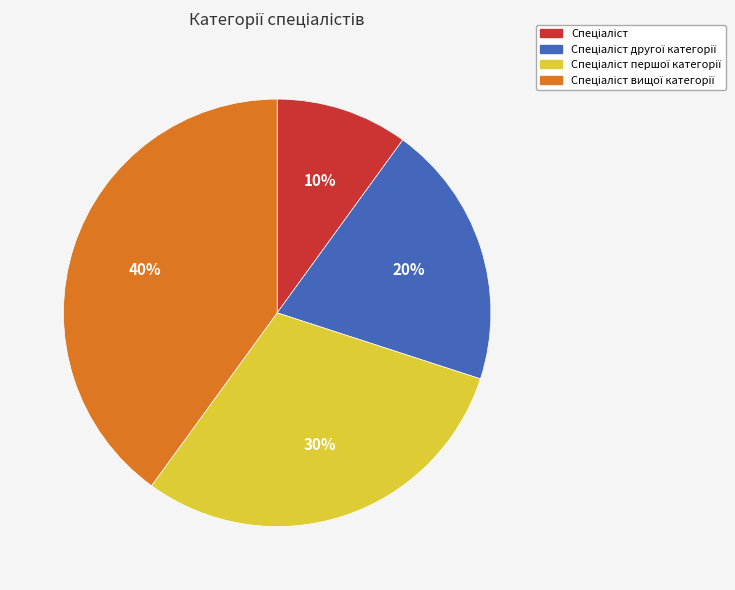

Is there a majority slice in this chart?

No